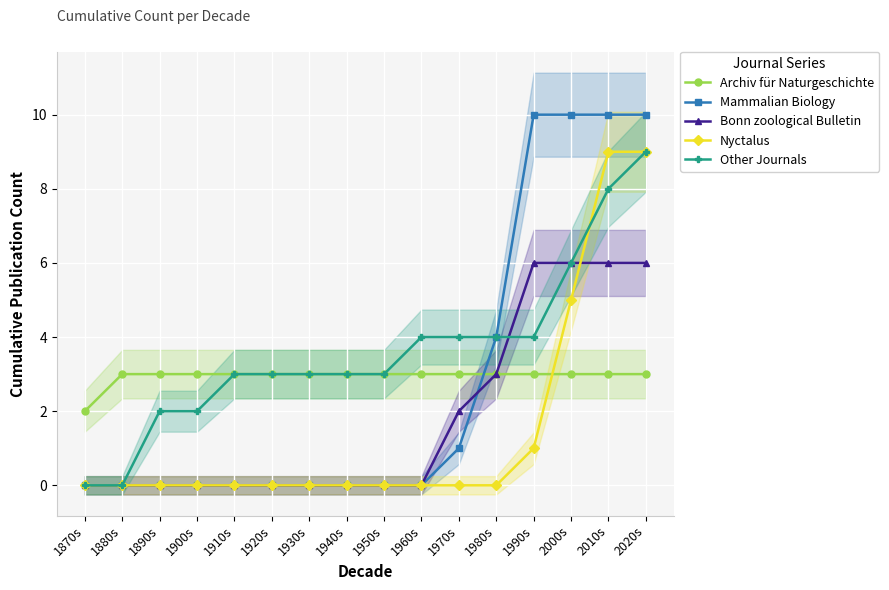

Is it true that Nyctalus equals 2 at 1990s?

False